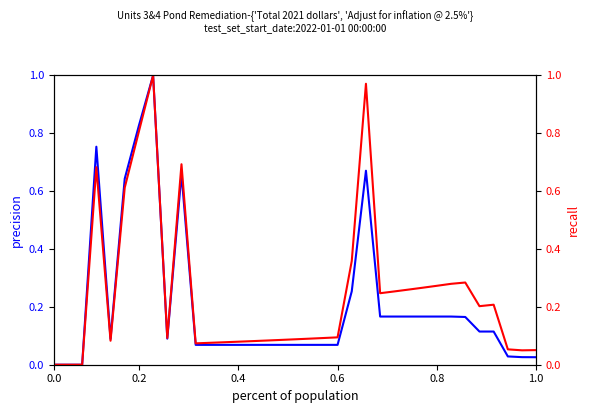

Is it true that Total 2021 dollars equals 0.0 at 17?

False